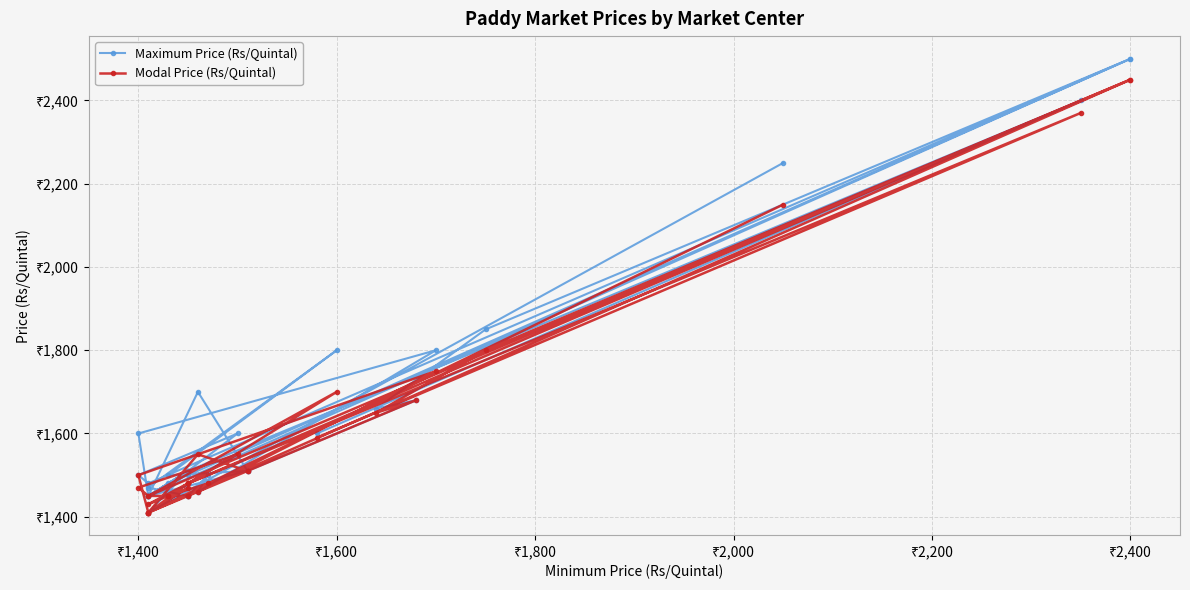

List the series in order of their overall mean, highest first.

Maximum Price (Rs/Quintal), Modal Price (Rs/Quintal)